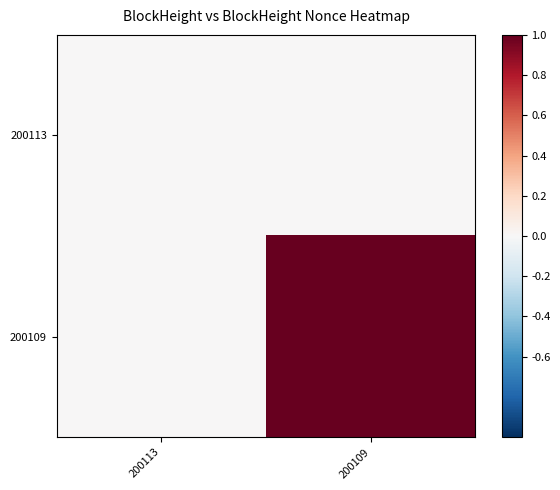

Reading left to right, list all the values displayed in this chart.

200113: 200113=0	200109=0
200109: 200113=0	200109=1